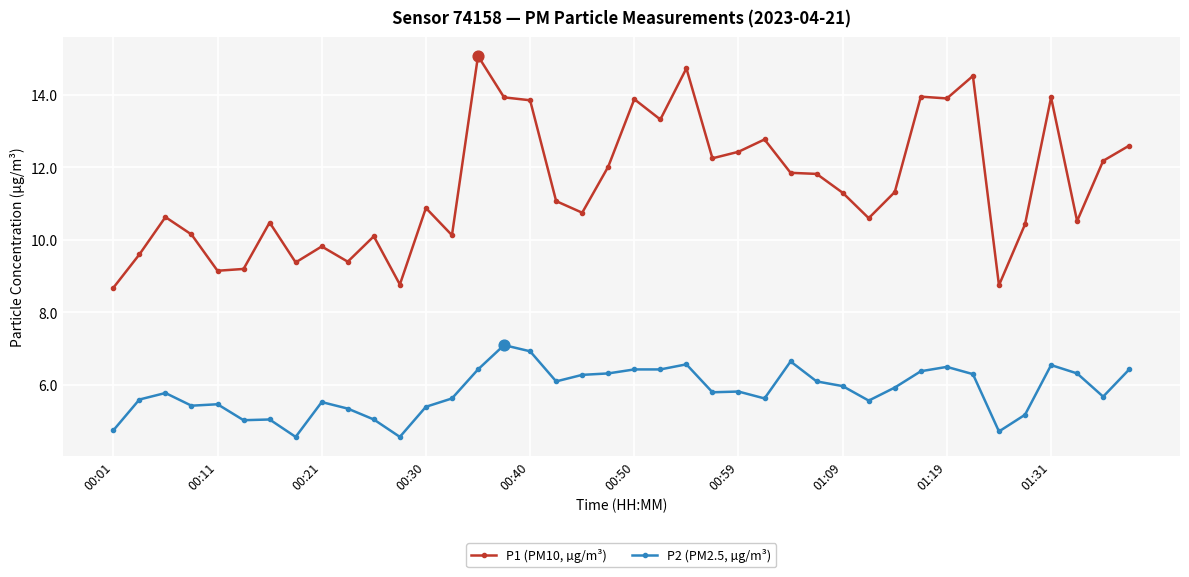

Which series has the widest spread of values?

P1 (PM10, µg/m³)